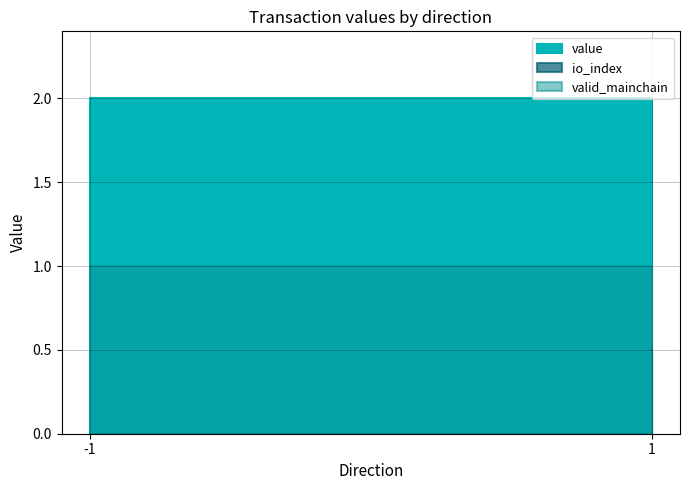

What are all the series names shown in the legend?

io_index, valid_mainchain, value